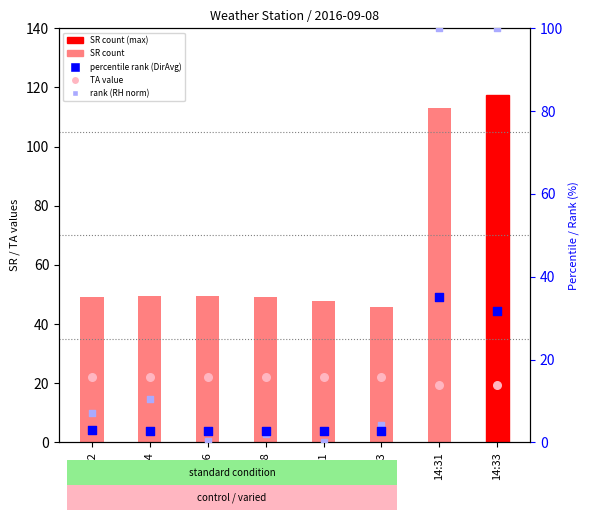

At how many categories does at least one series exceed 116?

1